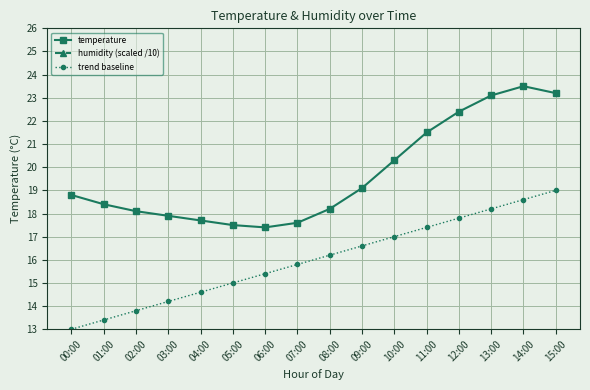

What position from the right is 01:00?

15